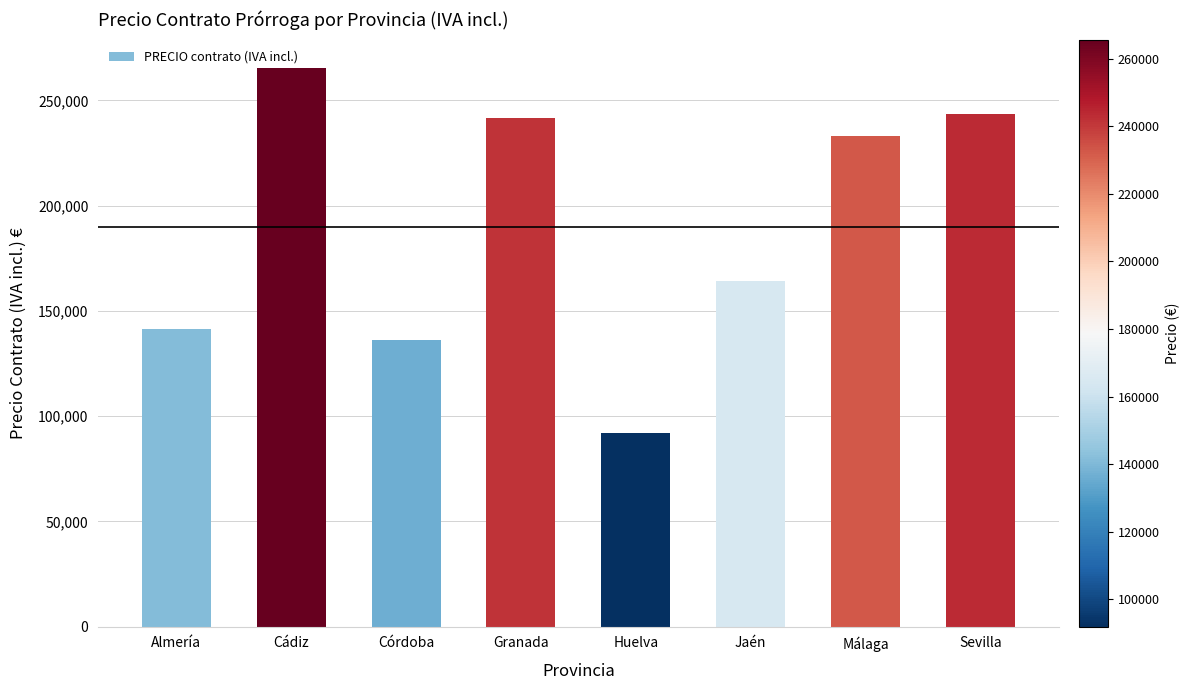

What is the average value?

189689.7